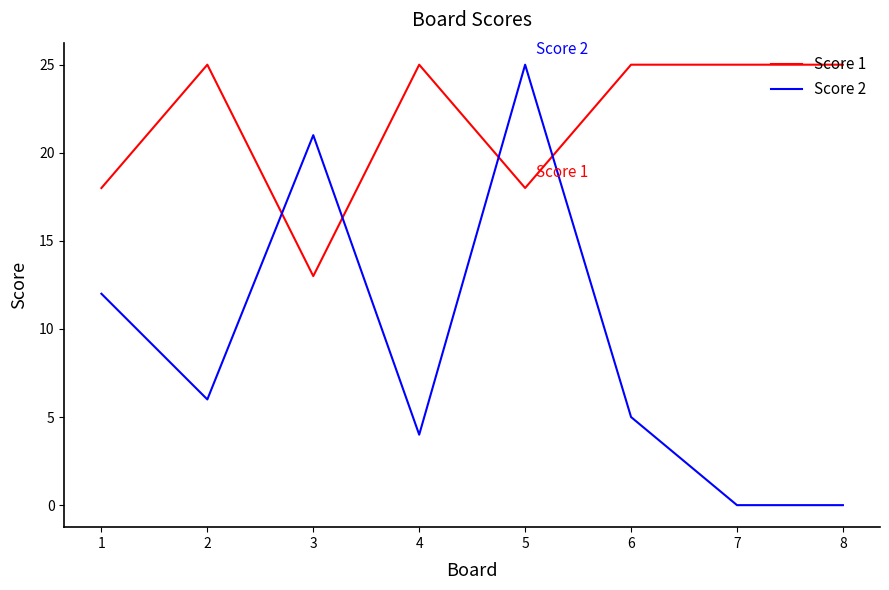

True or false: Score 2 has more than 2 interior local peaks.

False